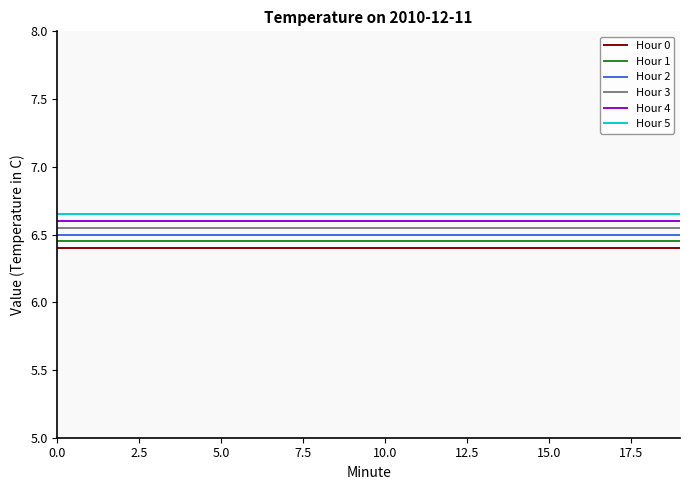

What is the minimum value shown in the chart?

6.4